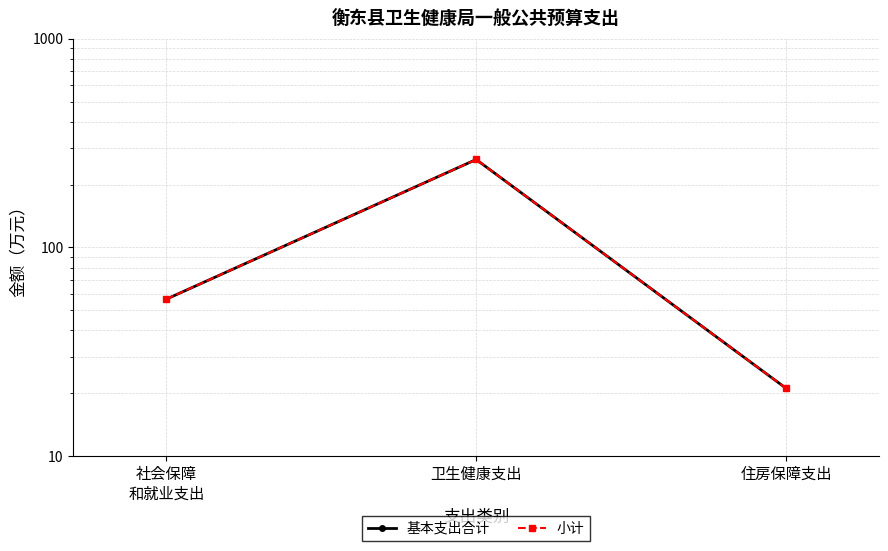

The 小计 series shows 263.8 at 卫生健康支出. True or false?

True